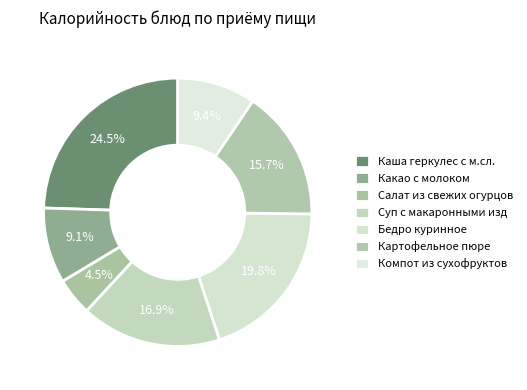

How many segments does this pie chart have?

7